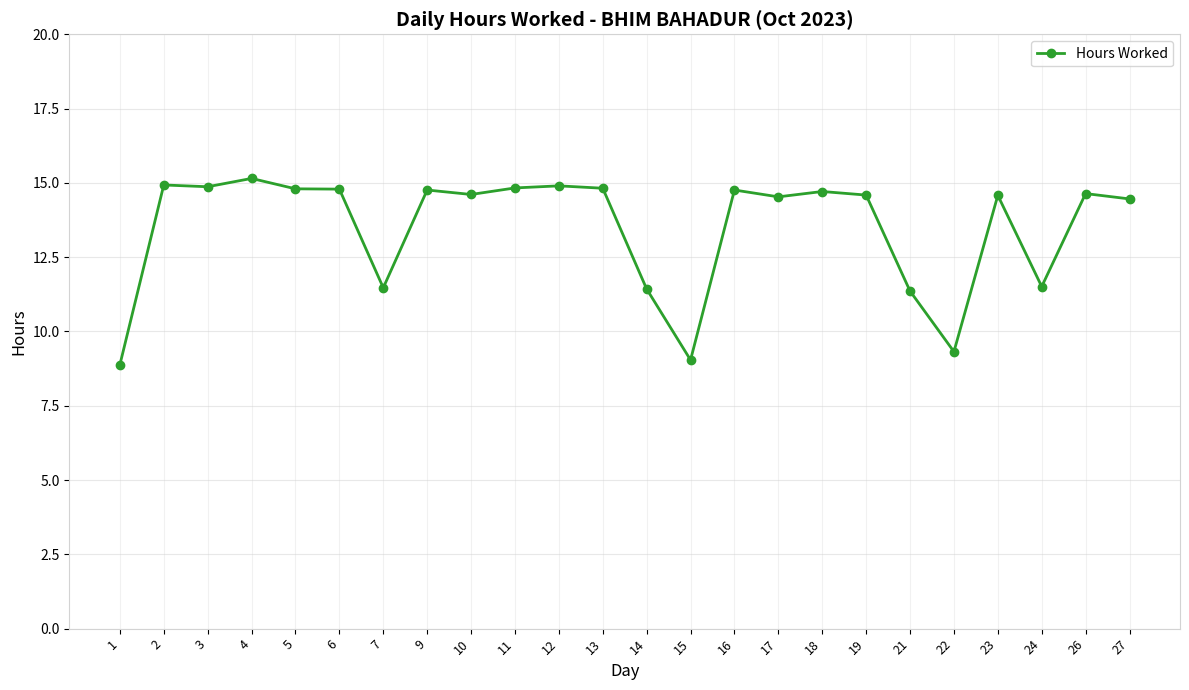

What is the change in value from 7 to 19?

+3.1